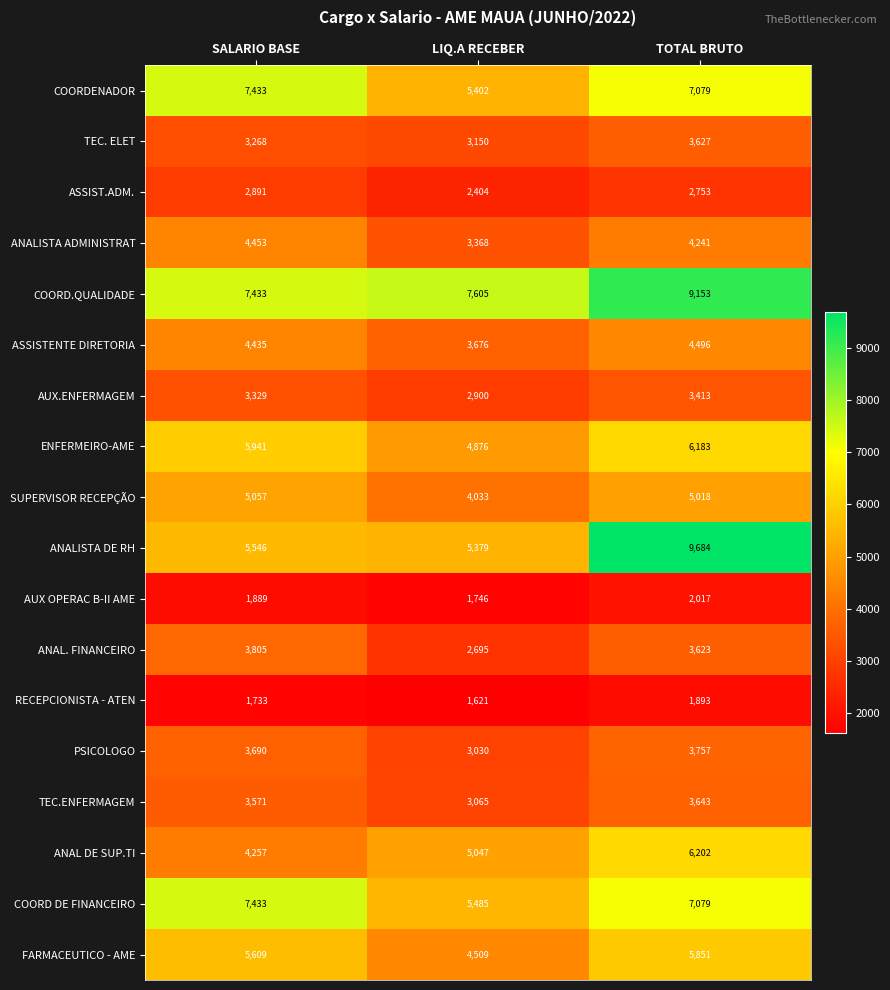

Is it true that FARMACEUTICO - AME equals 1897 at LIQ.A RECEBER?

False